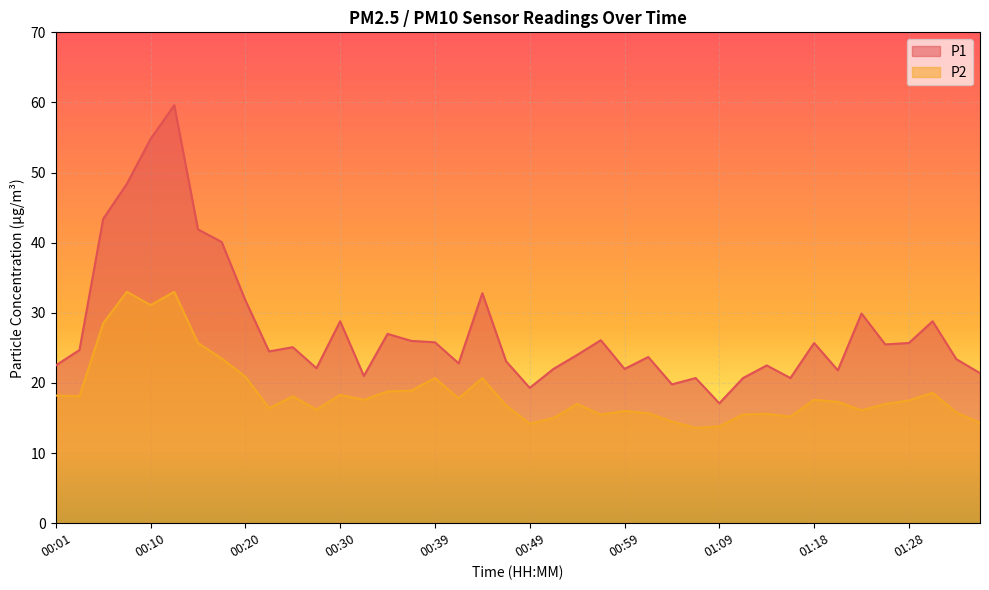

How many distinct data groups are displayed?

2